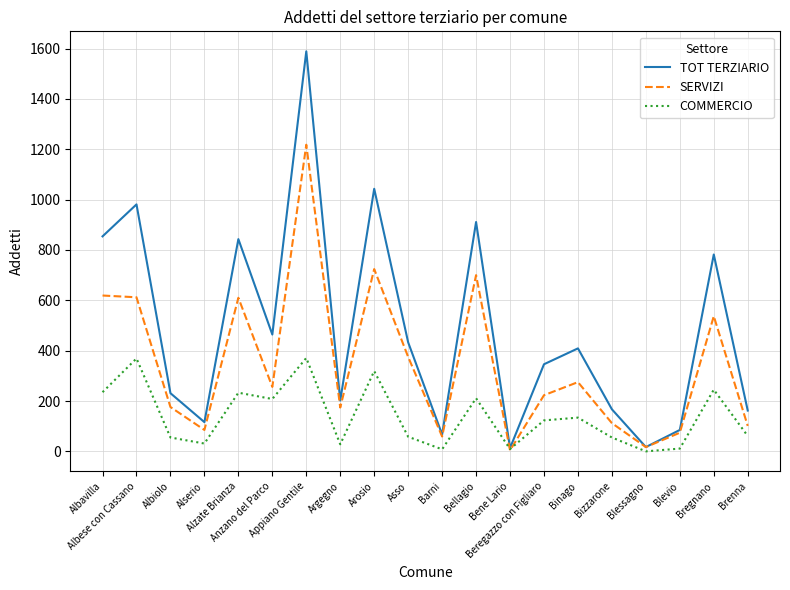

Which series changed the most between Alserio and Bellagio?

TOT TERZIARIO